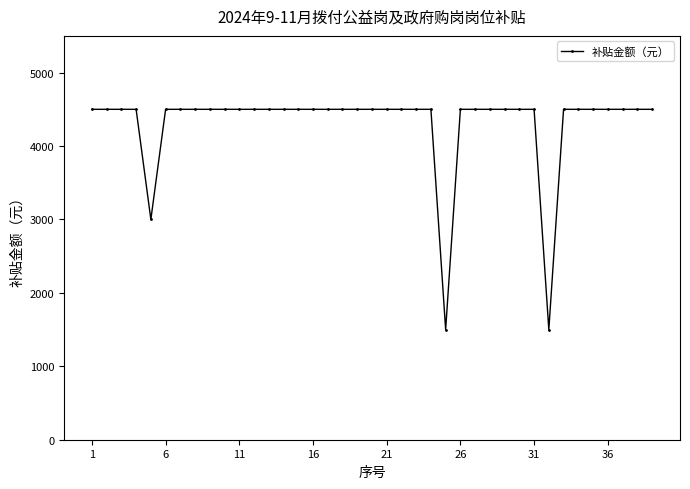

What is the difference between the maximum and minimum values?

3000